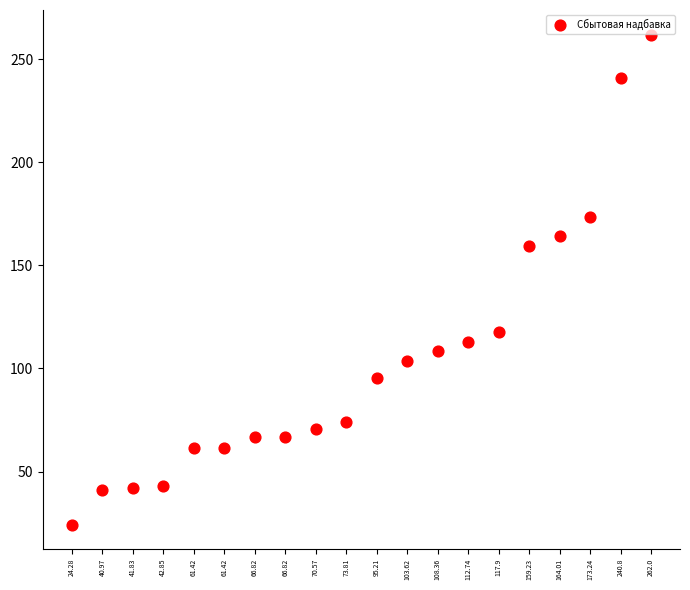

What is the range of Y values (max minus min)?

237.7